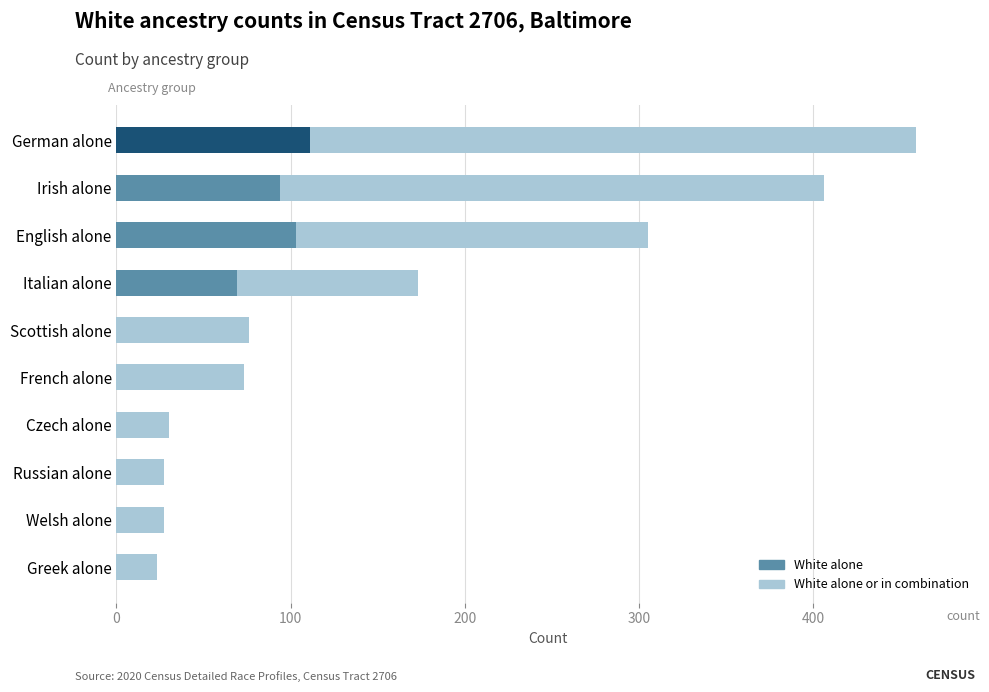

What is the highest value of the White alone or in combination series?

459